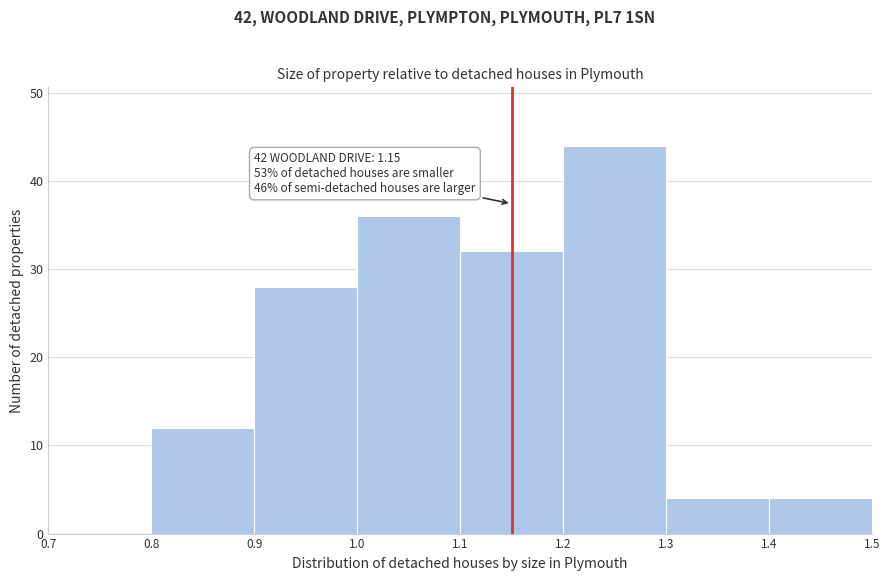

Which range on the x-axis has the tallest bar?

1.2 to 1.3